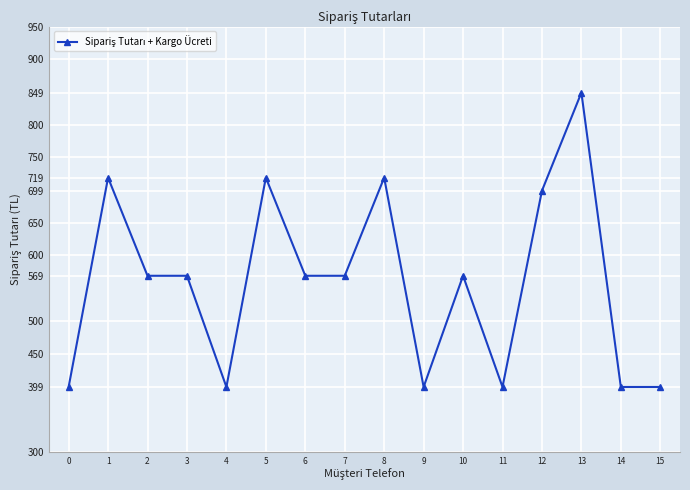

Approximately how many times larger is the value at 4 compared to 13?

0.5